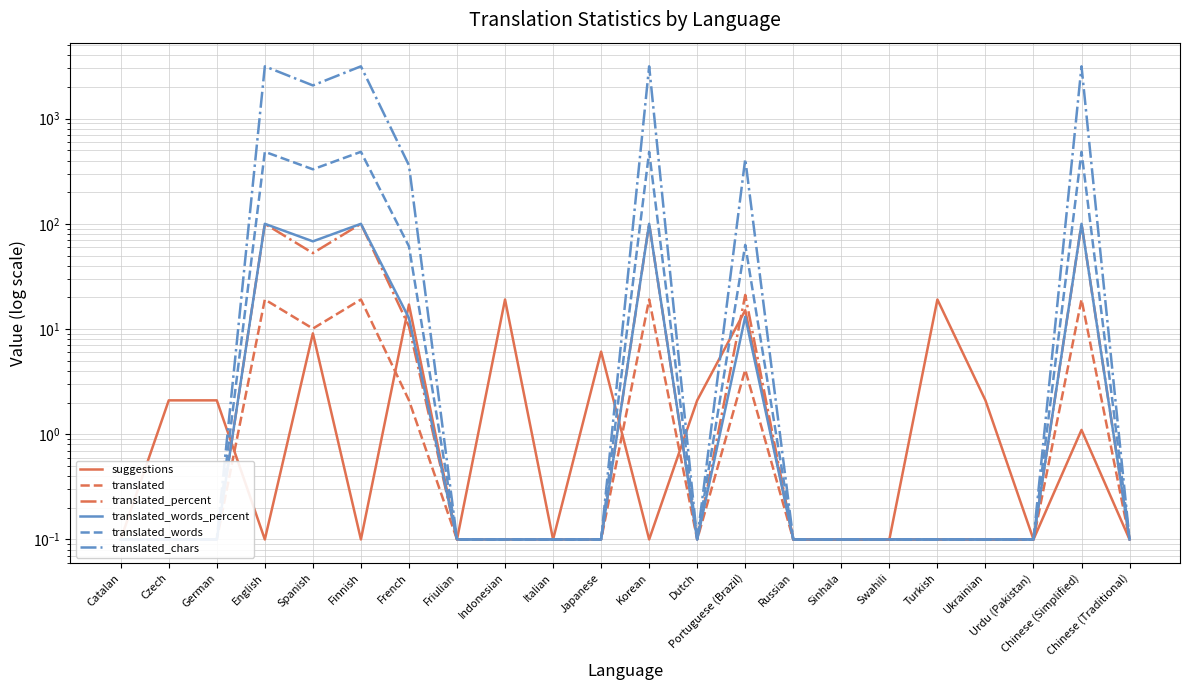

Reading right to left, list all the values displayed in this chart.

suggestions: Chinese (Traditional)=0.1	Chinese (Simplified)=1.1	Urdu (Pakistan)=0.1	Ukrainian=2.1	Turkish=19.1	Swahili=0.1	Sinhala=0.1	Russian=0.1	Portuguese (Brazil)=15.1	Dutch=2.1	Korean=0.1	Japanese=6.1	Italian=0.1	Indonesian=19.1	Friulian=0.1	French=17.1	Finnish=0.1	Spanish=9.1	English=0.1	German=2.1	Czech=2.1	Catalan=0.1
translated: Chinese (Traditional)=0.1	Chinese (Simplified)=19.1	Urdu (Pakistan)=0.1	Ukrainian=0.1	Turkish=0.1	Swahili=0.1	Sinhala=0.1	Russian=0.1	Portuguese (Brazil)=4.1	Dutch=0.1	Korean=19.1	Japanese=0.1	Italian=0.1	Indonesian=0.1	Friulian=0.1	French=2.1	Finnish=19.1	Spanish=10.1	English=19.1	German=0.1	Czech=0.1	Catalan=0.1
translated_percent: Chinese (Traditional)=0.1	Chinese (Simplified)=100.1	Urdu (Pakistan)=0.1	Ukrainian=0.1	Turkish=0.1	Swahili=0.1	Sinhala=0.1	Russian=0.1	Portuguese (Brazil)=21.1	Dutch=0.1	Korean=100.1	Japanese=0.1	Italian=0.1	Indonesian=0.1	Friulian=0.1	French=10.6	Finnish=100.1	Spanish=52.7	English=100.1	German=0.1	Czech=0.1	Catalan=0.1
translated_words_percent: Chinese (Traditional)=0.1	Chinese (Simplified)=100.1	Urdu (Pakistan)=0.1	Ukrainian=0.1	Turkish=0.1	Swahili=0.1	Sinhala=0.1	Russian=0.1	Portuguese (Brazil)=13.1	Dutch=0.1	Korean=100.1	Japanese=0.1	Italian=0.1	Indonesian=0.1	Friulian=0.1	French=12.7	Finnish=100.1	Spanish=68.2	English=100.1	German=0.1	Czech=0.1	Catalan=0.1
translated_words: Chinese (Traditional)=0.1	Chinese (Simplified)=484.1	Urdu (Pakistan)=0.1	Ukrainian=0.1	Turkish=0.1	Swahili=0.1	Sinhala=0.1	Russian=0.1	Portuguese (Brazil)=63.1	Dutch=0.1	Korean=484.1	Japanese=0.1	Italian=0.1	Indonesian=0.1	Friulian=0.1	French=61.1	Finnish=484.1	Spanish=330.1	English=484.1	German=0.1	Czech=0.1	Catalan=0.1
translated_chars: Chinese (Traditional)=0.1	Chinese (Simplified)=3145.1	Urdu (Pakistan)=0.1	Ukrainian=0.1	Turkish=0.1	Swahili=0.1	Sinhala=0.1	Russian=0.1	Portuguese (Brazil)=413.1	Dutch=0.1	Korean=3145.1	Japanese=0.1	Italian=0.1	Indonesian=0.1	Friulian=0.1	French=360.1	Finnish=3145.1	Spanish=2070.1	English=3145.1	German=0.1	Czech=0.1	Catalan=0.1